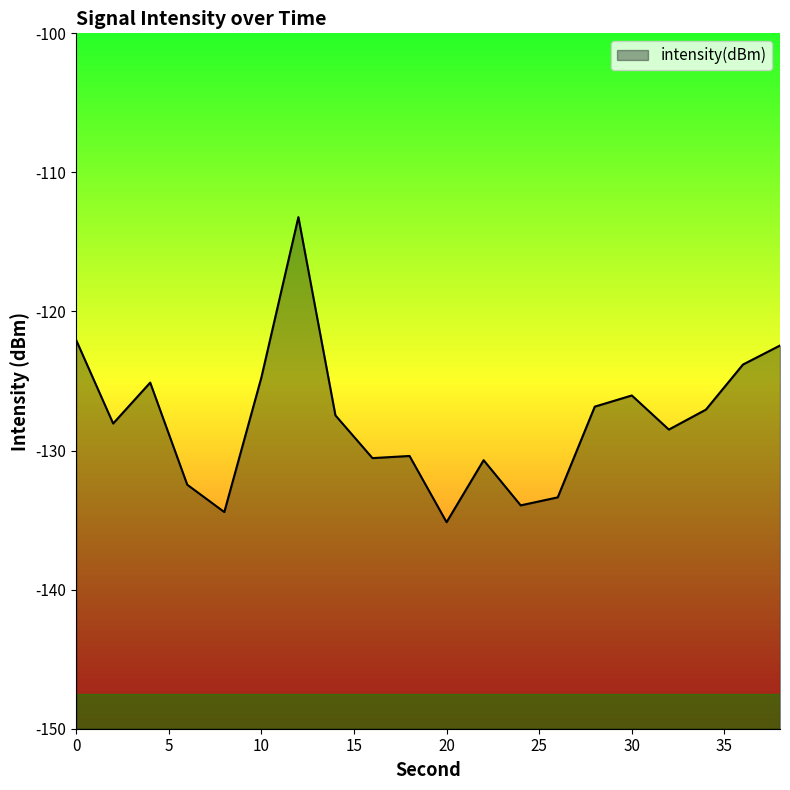

How many points are lower than both their immediate neighbors (excluding endpoints)?

6